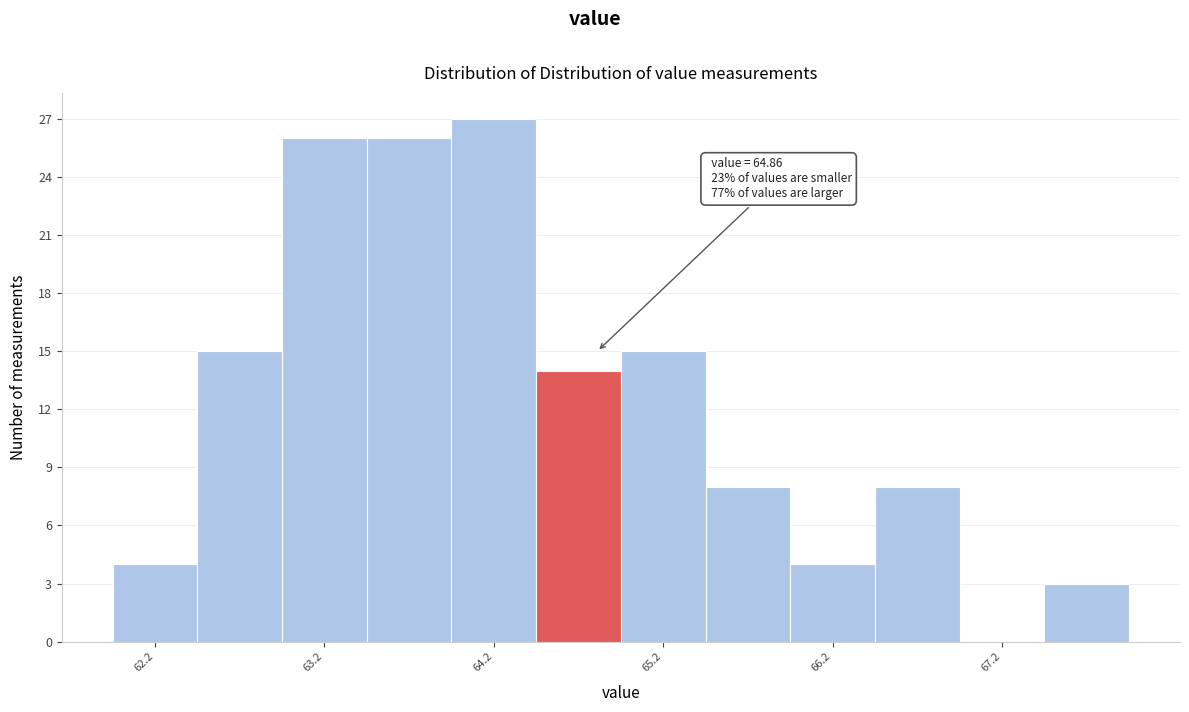

Over which range of the x-axis is the bar tallest?

64.0 to 64.5